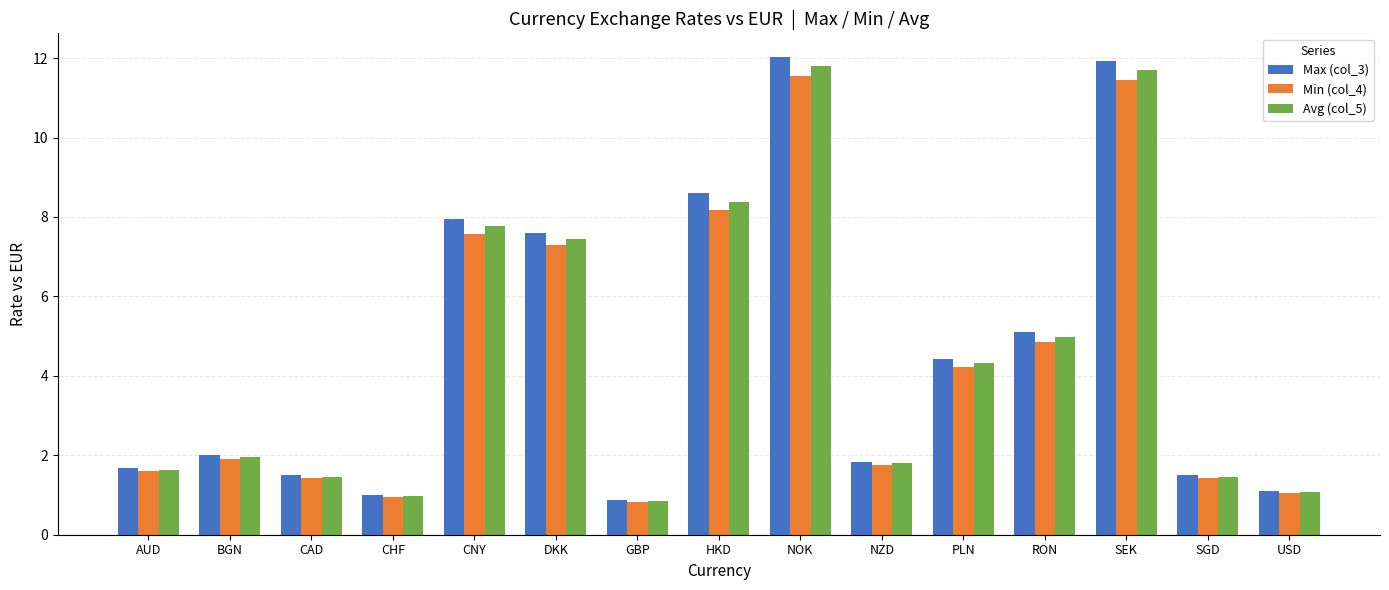

What is the minimum value for Max (col_3)?

0.9